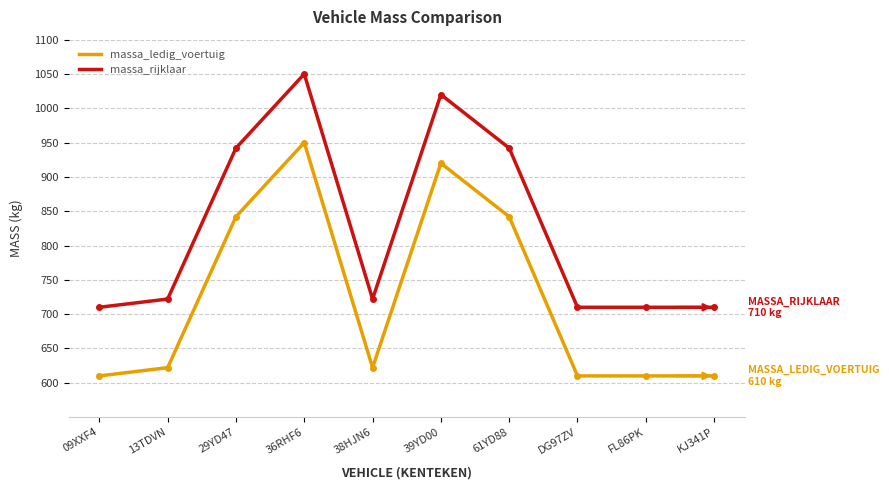

Is the value of massa_ledig_voertuig at 13TDVN greater than the value of massa_rijklaar at 39YD00?

No